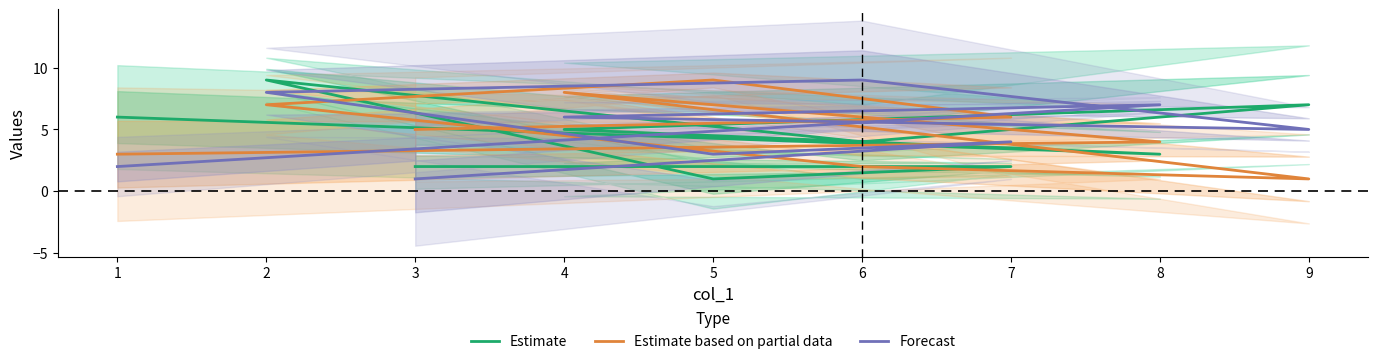

What are all the series names shown in the legend?

Estimate, Estimate based on partial data, Forecast